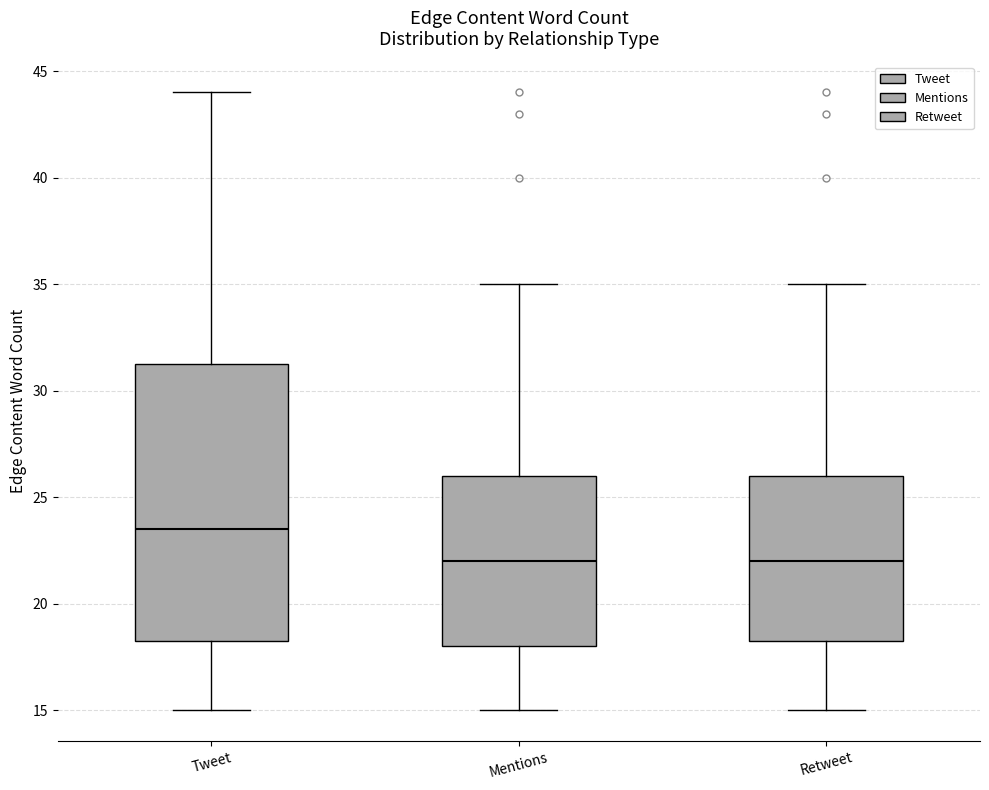

Reading left to right, read every box against the y-axis: the position of its median line, the range the box covers, and the ends of its whiskers. The values are not printed on the chart, so give them approximately, as read against the axis.

Tweet: median 23.5, box 18.5 to 31.5, whiskers 15.0 to 44.0
Mentions: median 22.0, box 18.0 to 26.0, whiskers 15.0 to 35.0
Retweet: median 22.0, box 18.5 to 26.0, whiskers 15.0 to 35.0